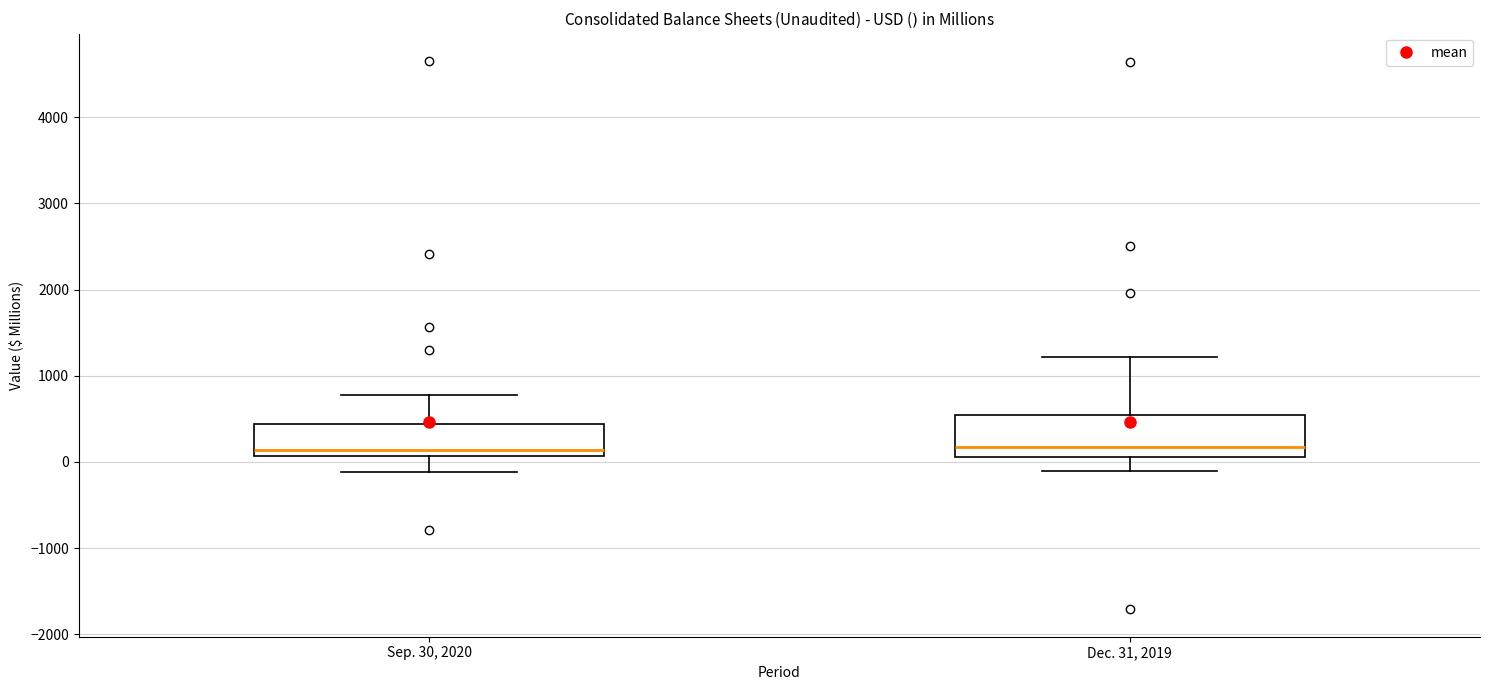

Where does the upper whisker of the box for Dec. 31, 2019 end on the y-axis? The values are not printed on the chart, so give them approximately, as read against the axis.

1200